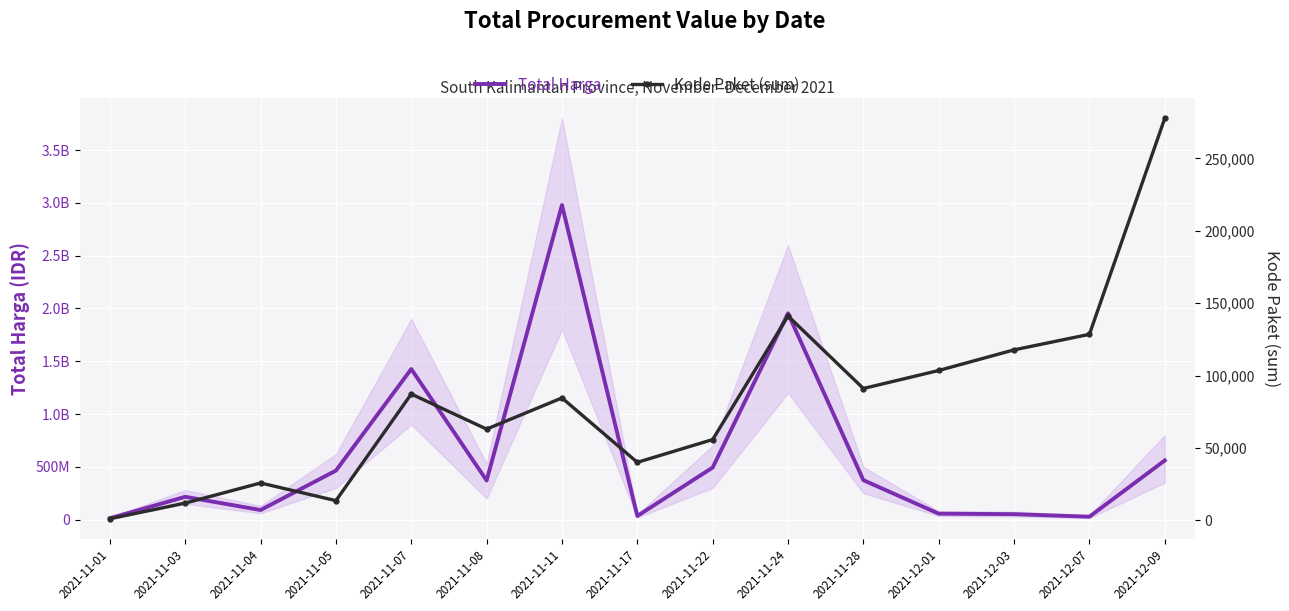

Is this an area chart (filled region under the line)?

No